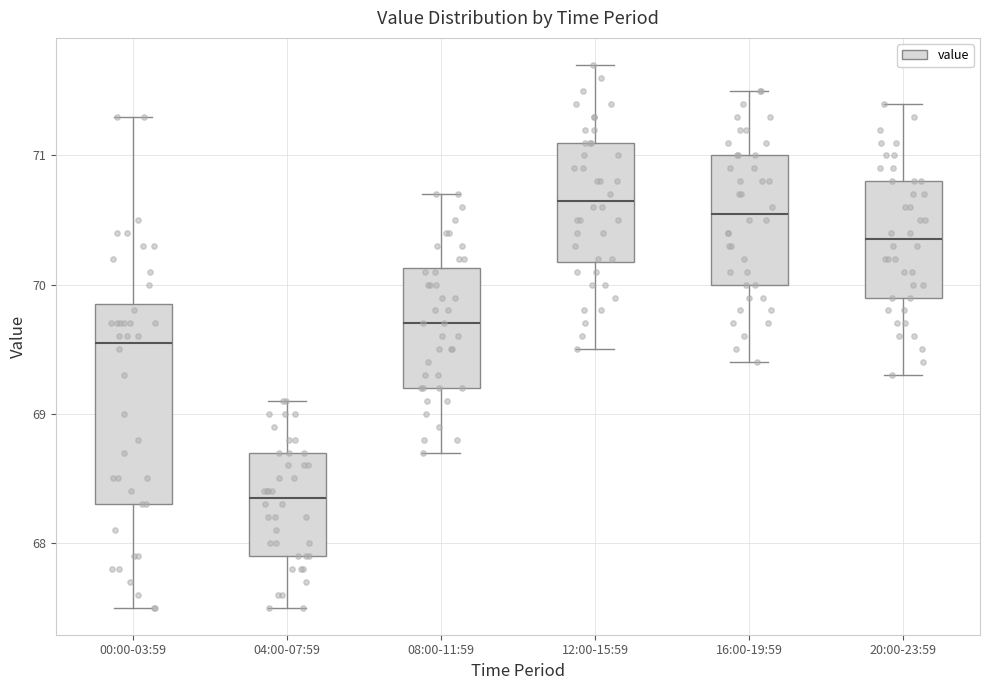

Which box is the tallest, from its lower edge to its upper edge?

00:00-03:59